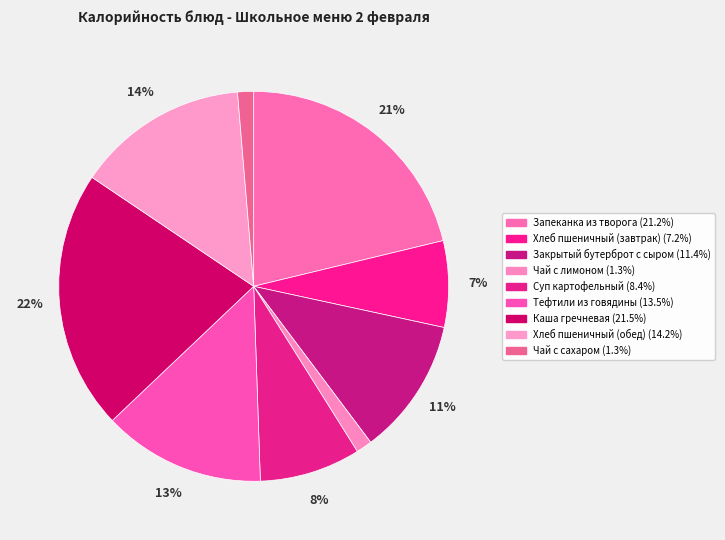

What is the ratio of the value at Суп картофельный to the value at Каша гречневая?

0.4